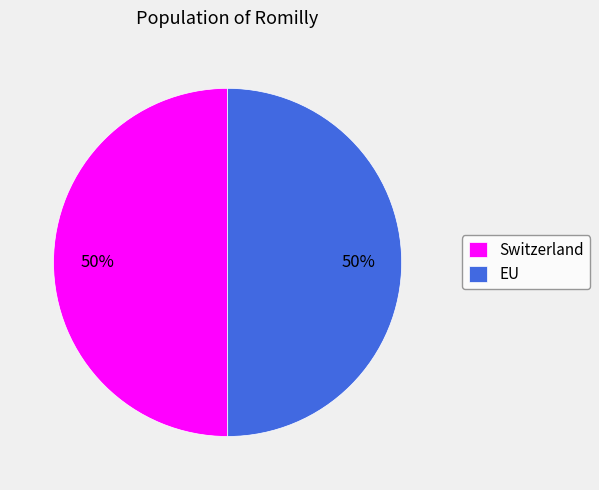

To the nearest percent, what is the average slice percentage?

50%